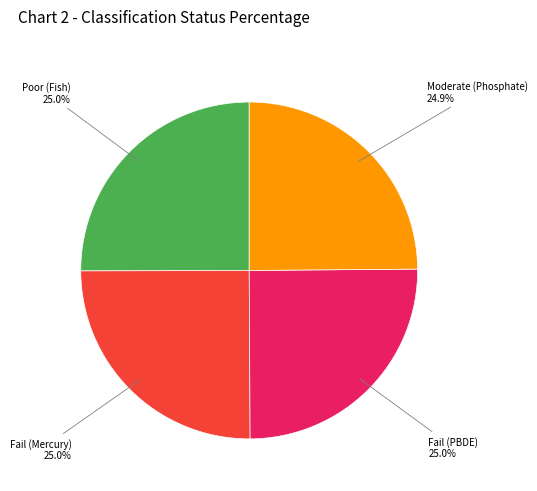

Approximately how many times larger is the value at Fail (Mercury) compared to Moderate (Phosphate)?

1.0